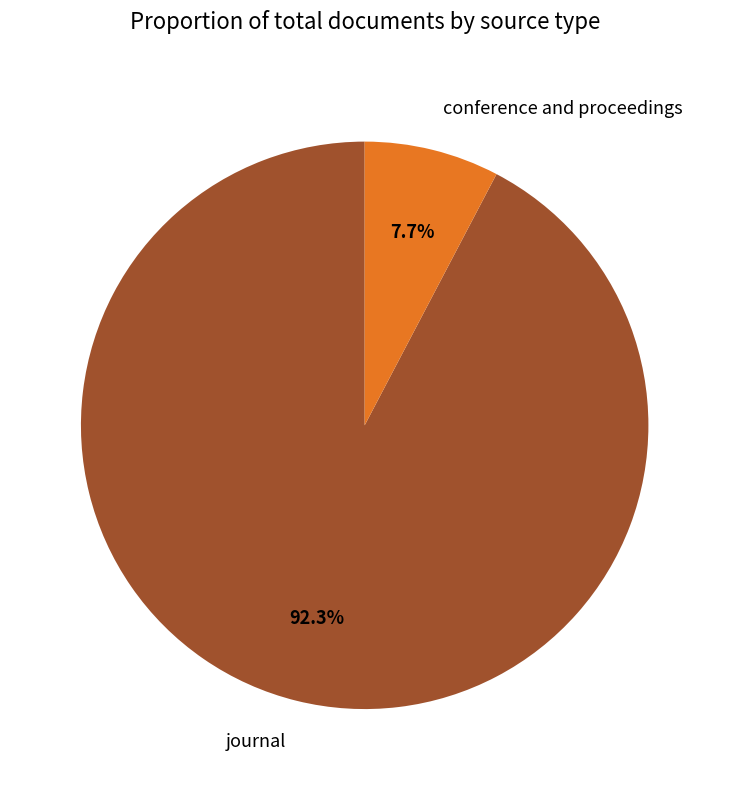

Count the number of slices in the pie.

2